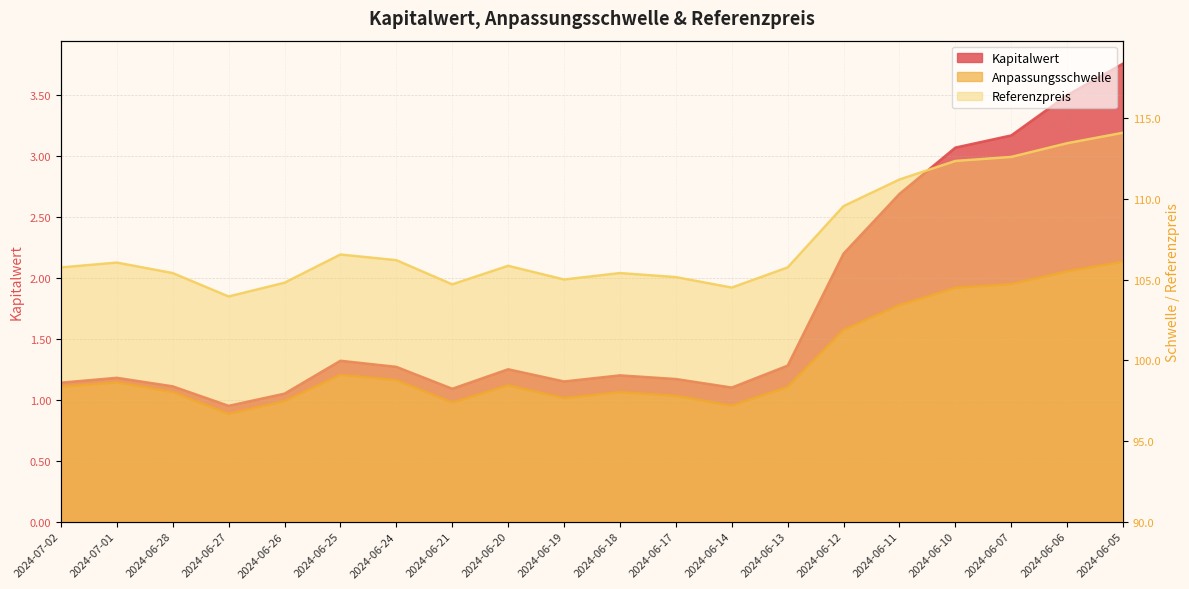

Which has a higher value, 2024-06-13 or 2024-06-17?

2024-06-13